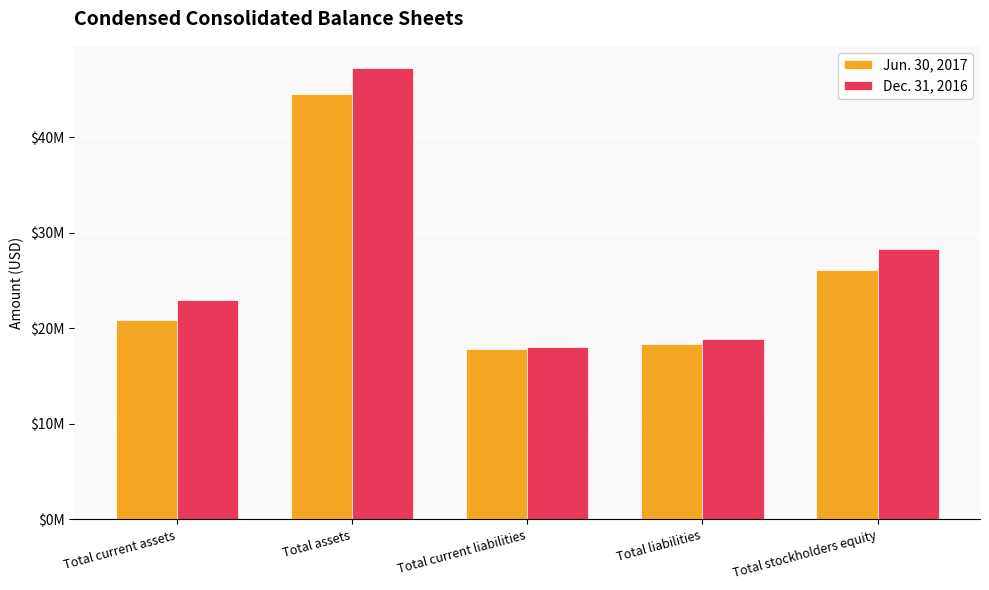

Reading left to right, what are all the values shown in this chart?

Jun. 30, 2017: Total current assets=20898783	Total assets=44513486	Total current liabilities=17838672	Total liabilities=18399864	Total stockholders equity=26113622
Dec. 31, 2016: Total current assets=22940852	Total assets=47178842	Total current liabilities=18004828	Total liabilities=18902191	Total stockholders equity=28276651